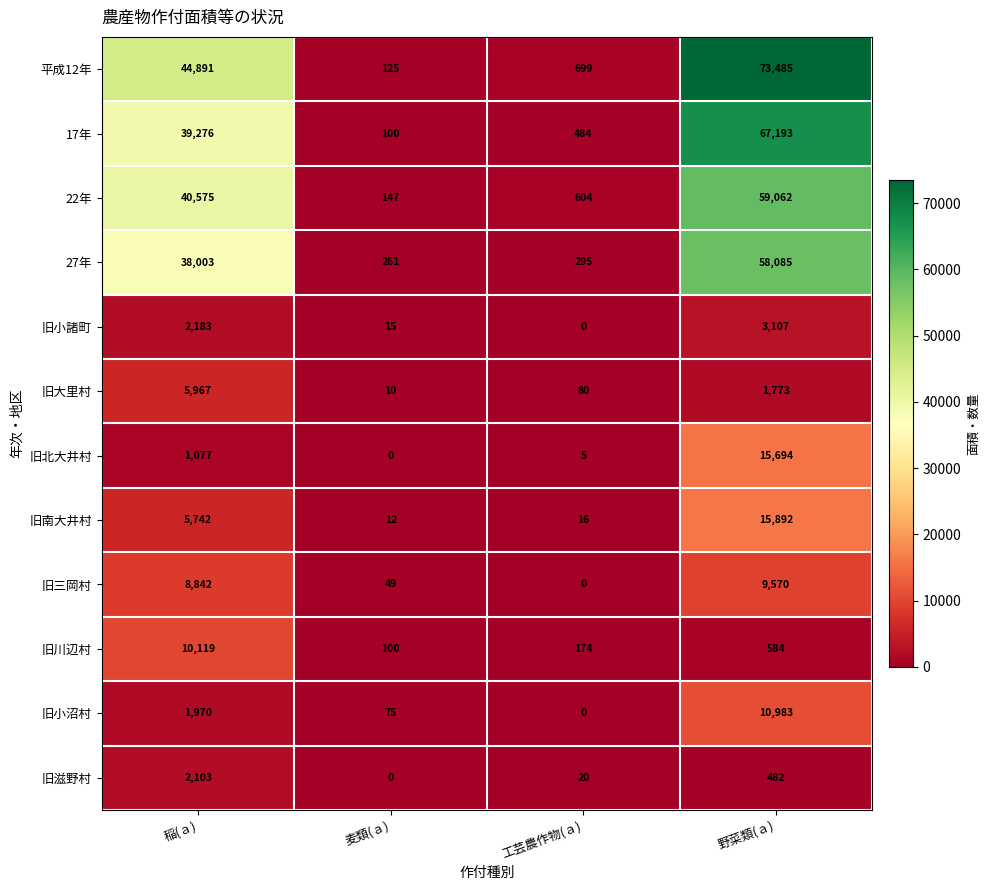

The value of 旧滋野村 at 野菜類(ａ) is 482. True or false?

True